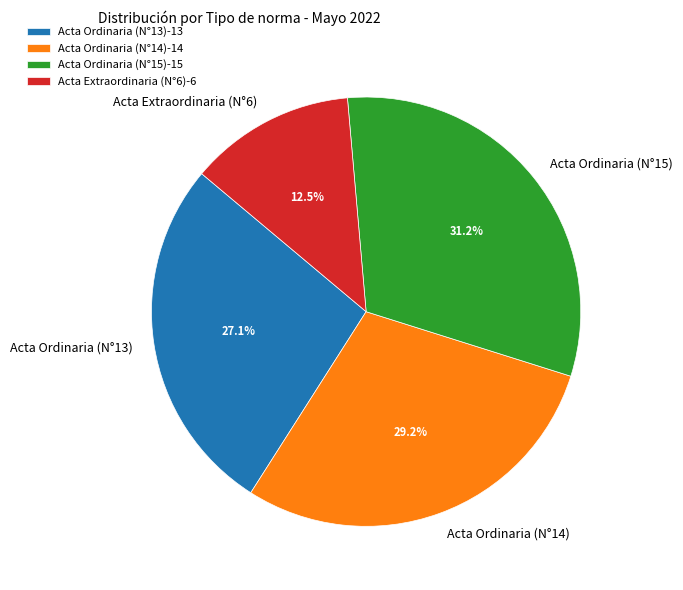

Which category has the smallest portion of the pie?

Acta Extraordinaria (N°6)